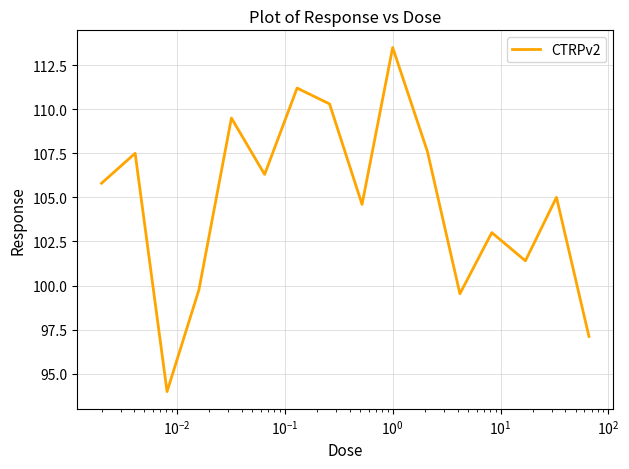

What is the minimum value shown in the chart?

94.0